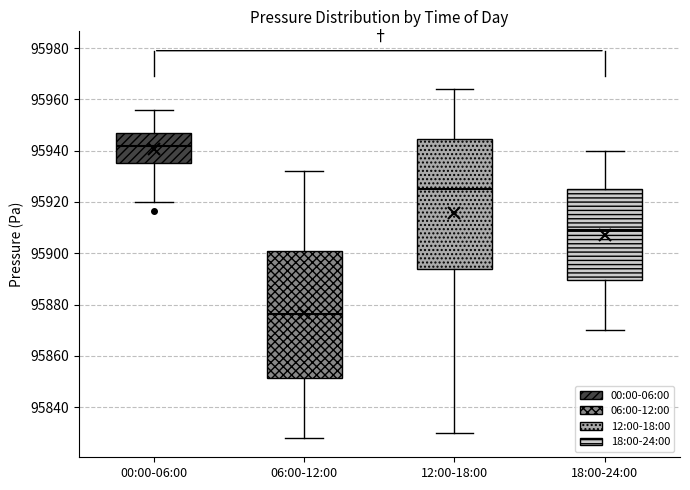

Where does the lower whisker of the box for 00:00-06:00 end on the y-axis? The values are not printed on the chart, so give them approximately, as read against the axis.

95920